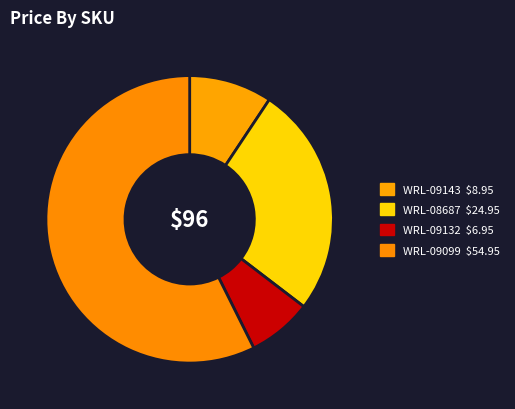

How much of the chart is everything except WRL-08687?

74.0%